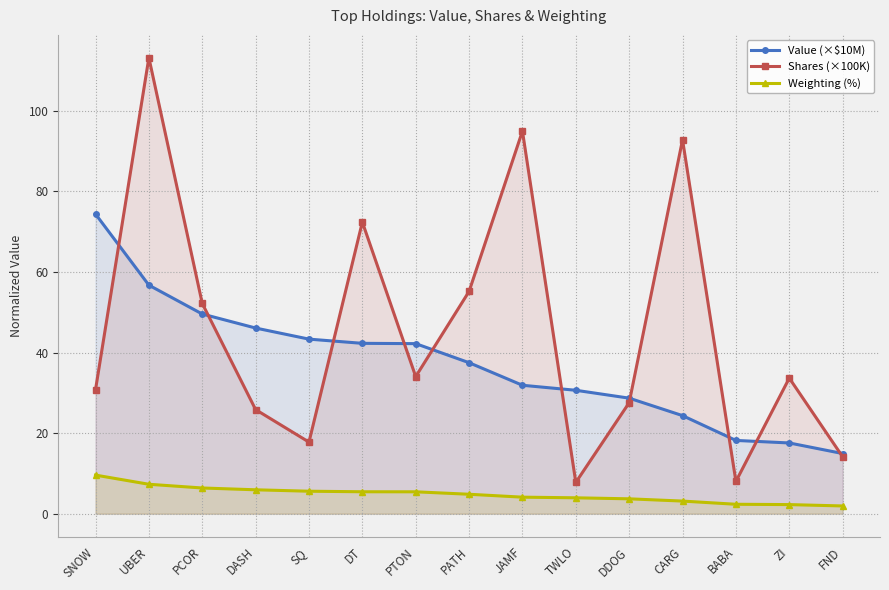

What is the label of the 13th point from the right?

PCOR